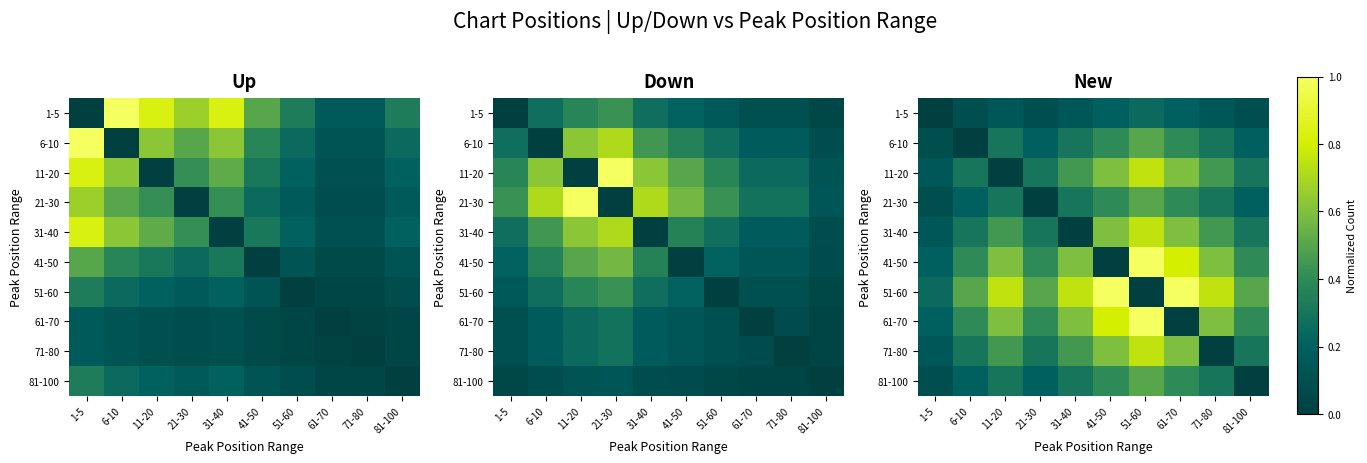

List the series in order of their peak value, lowest first.

1-5, 6-10, 21-30, 81-100, 11-20, 31-40, 71-80, 41-50, 51-60, 61-70